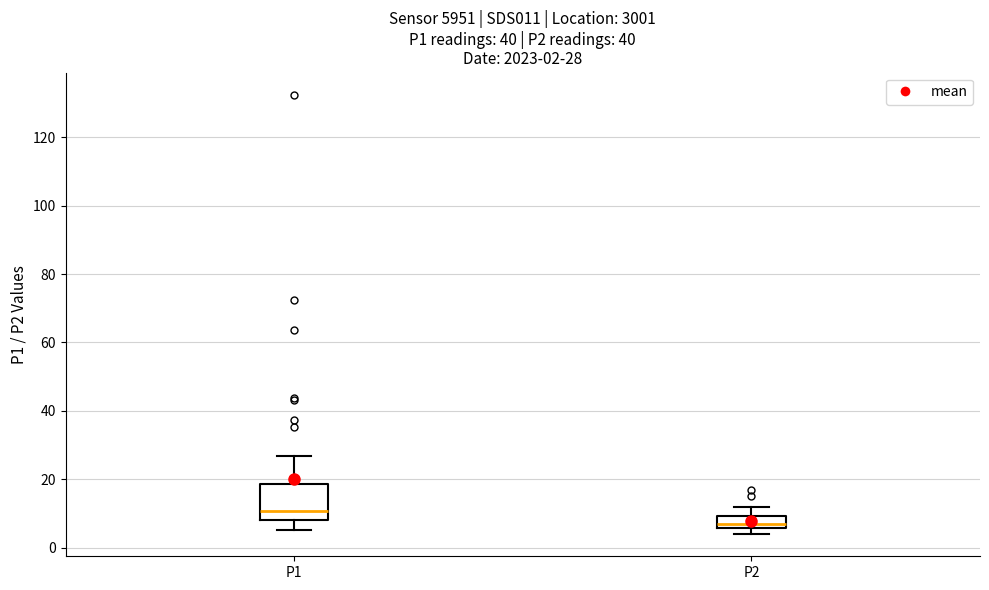

Which box is the tallest, from its lower edge to its upper edge?

P1